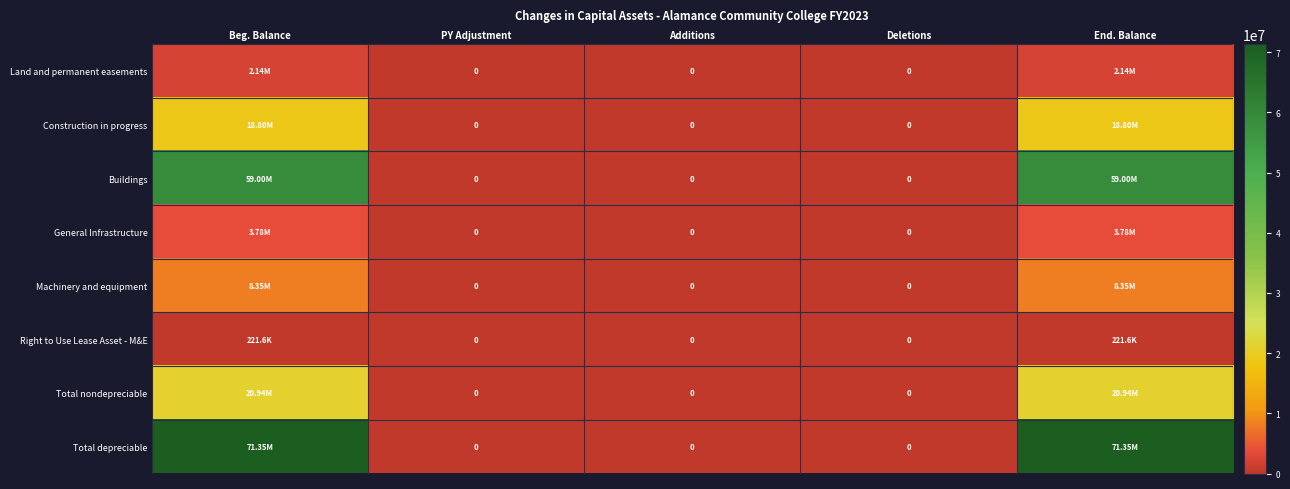

Where is Total depreciable nearest to the value 35677026?

PY Adjustment